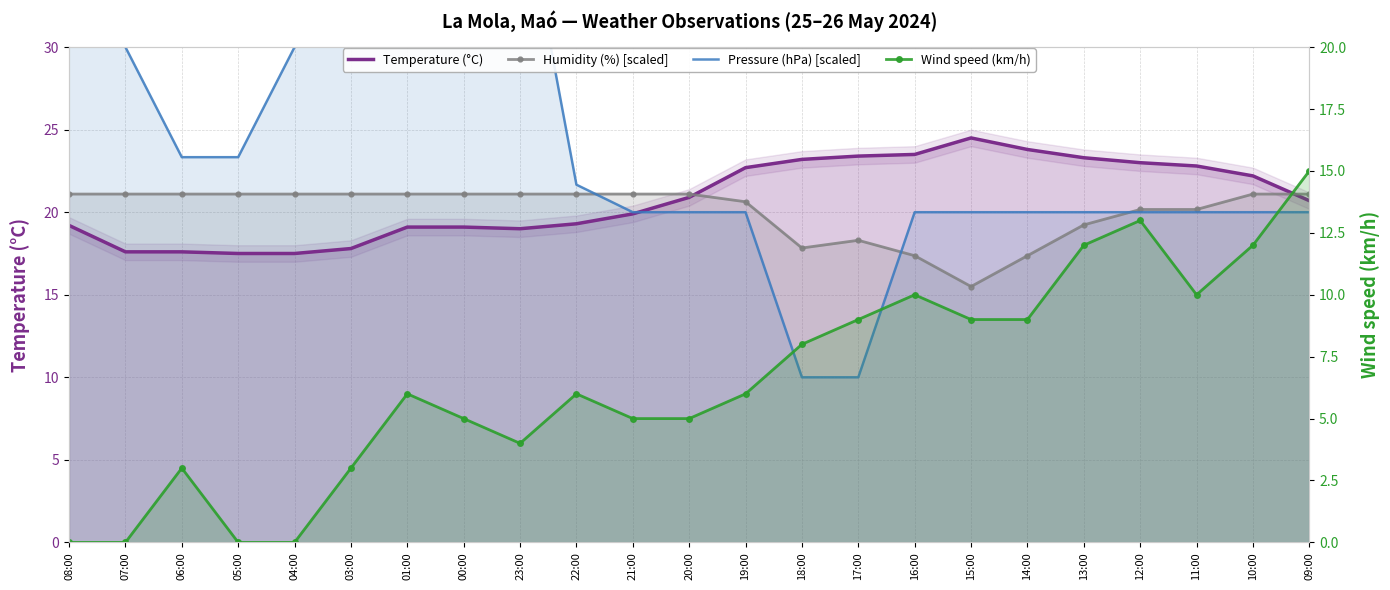

Is it true that Pressure (hPa) [scaled] equals 12.9 at 16:00?

False